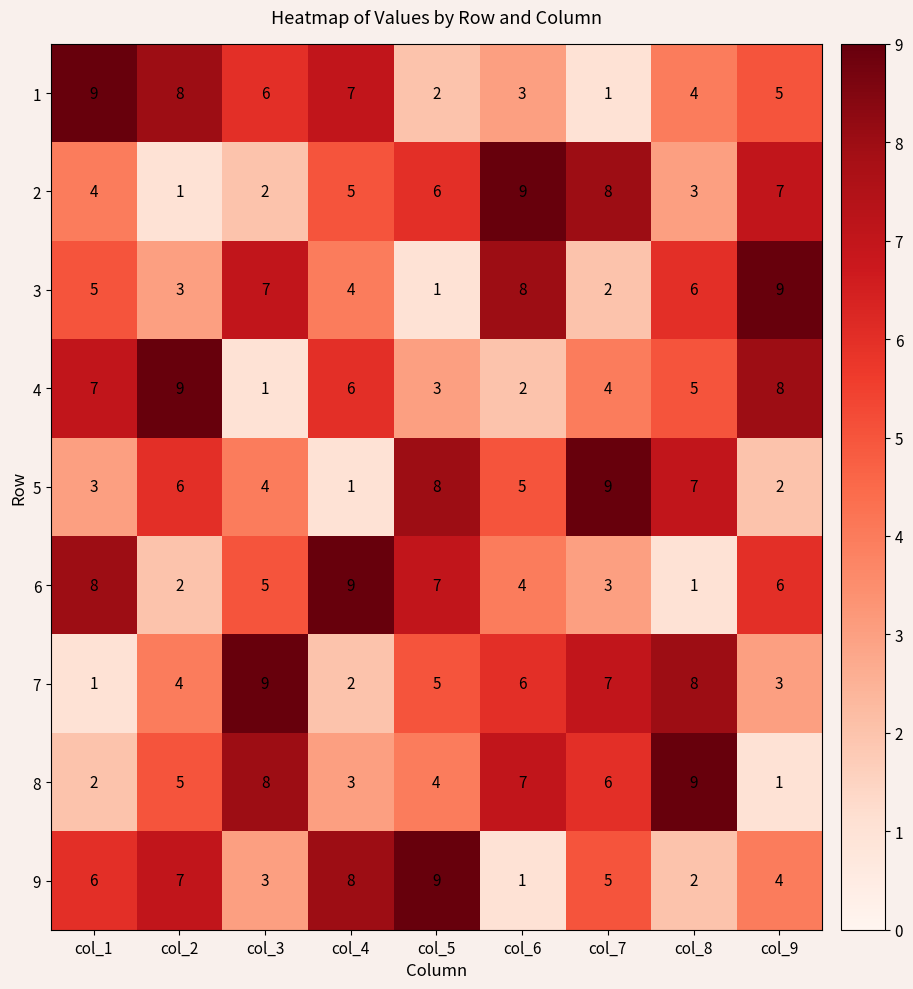

What is the spread (max minus min) of values at col_8?

8